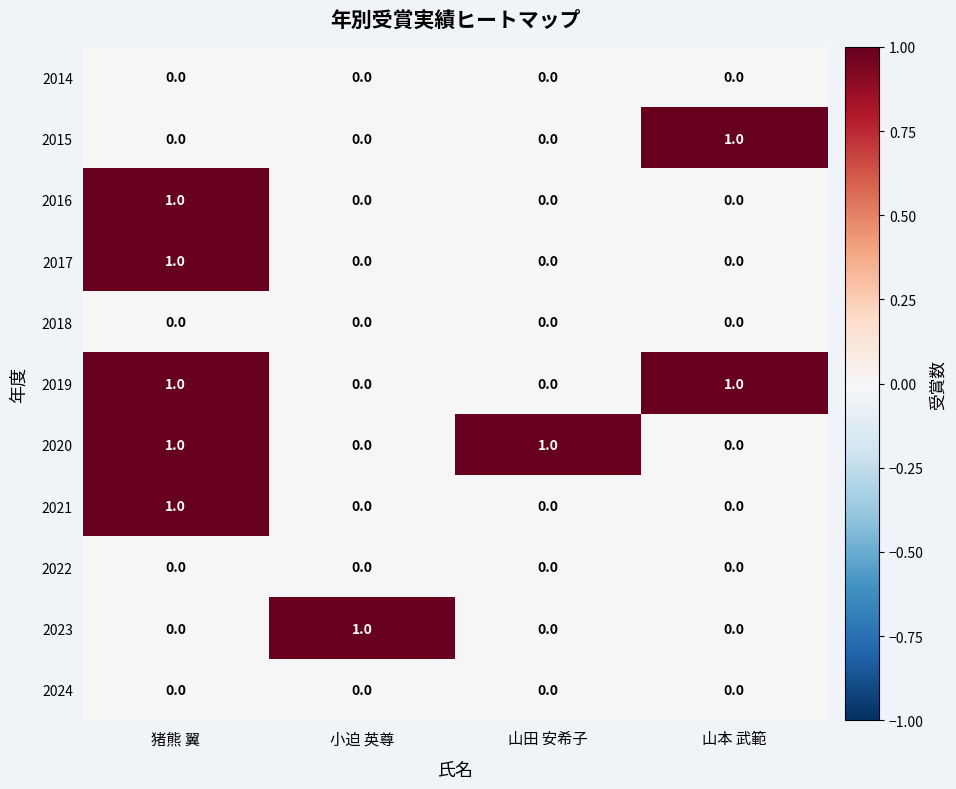

What is the total value across all series at 猪熊 翼?

5